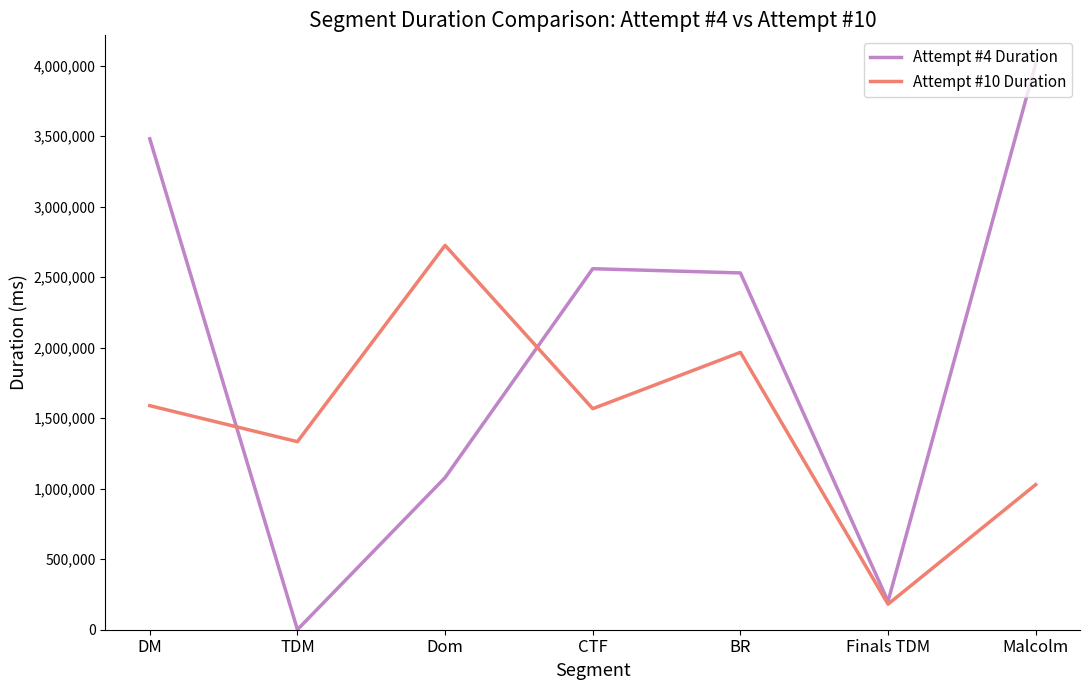

At which label does Attempt #4 Duration first exceed 2530060?

DM